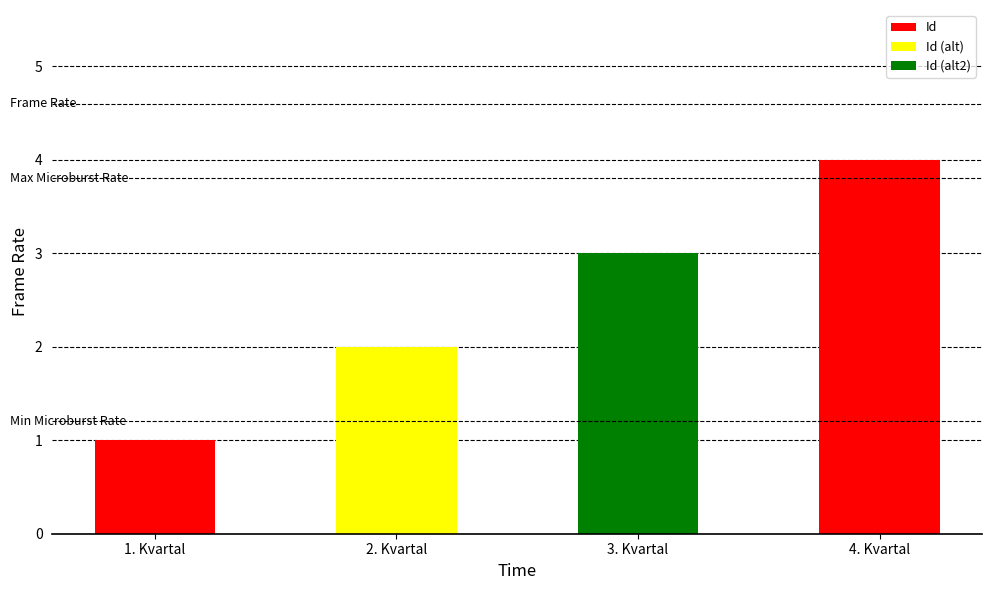

Count the values in the range 2 to 4.

3